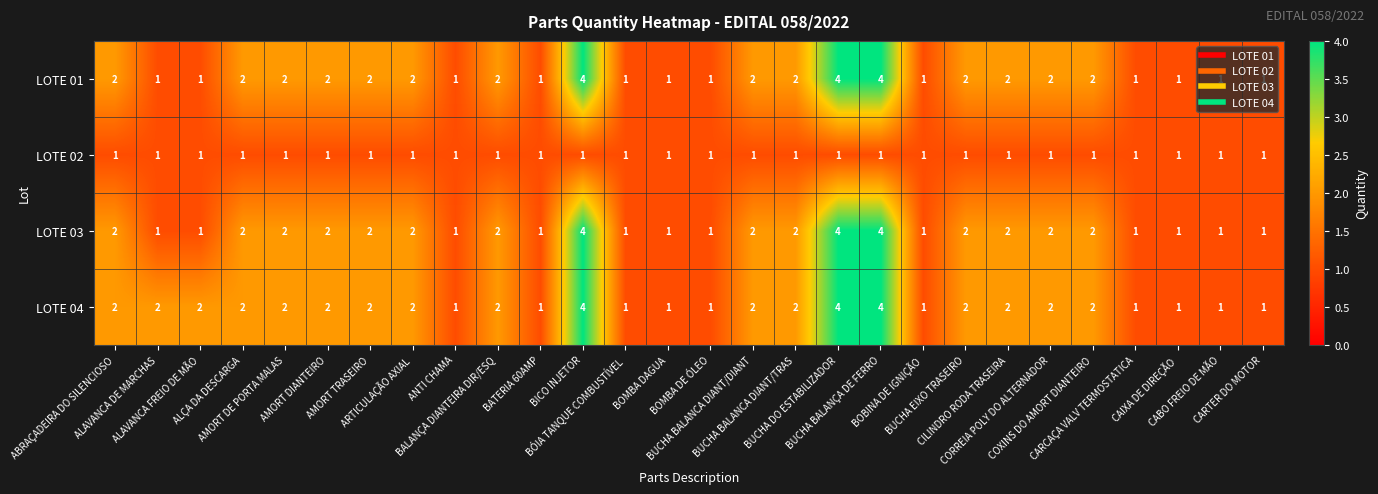

What is the greatest value displayed?

4